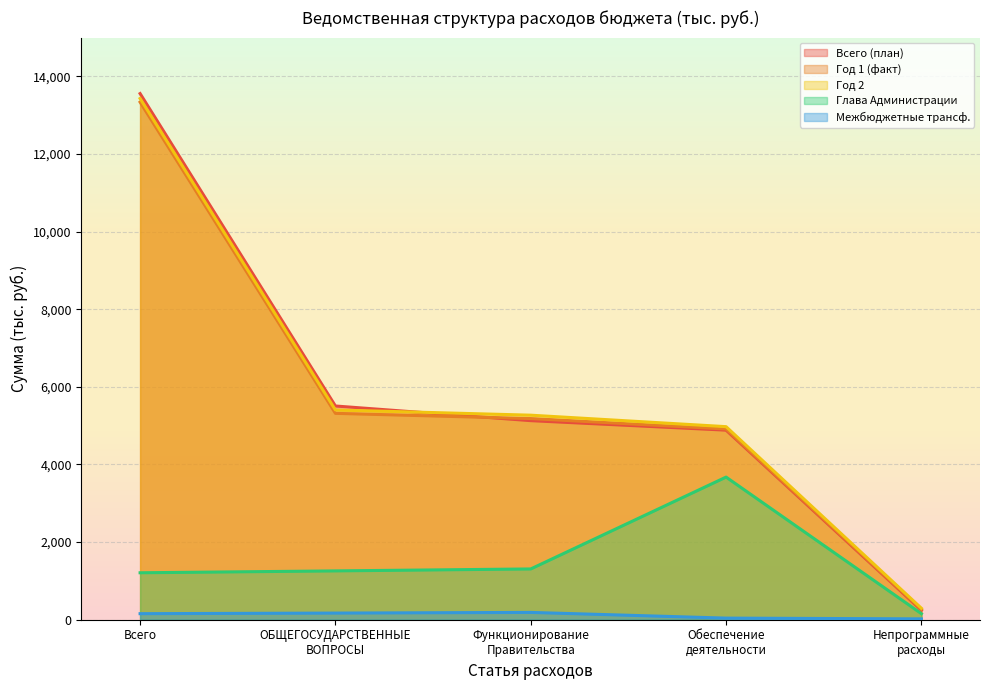

What is the total value across all series at Функционирование Правительства?

15584.1